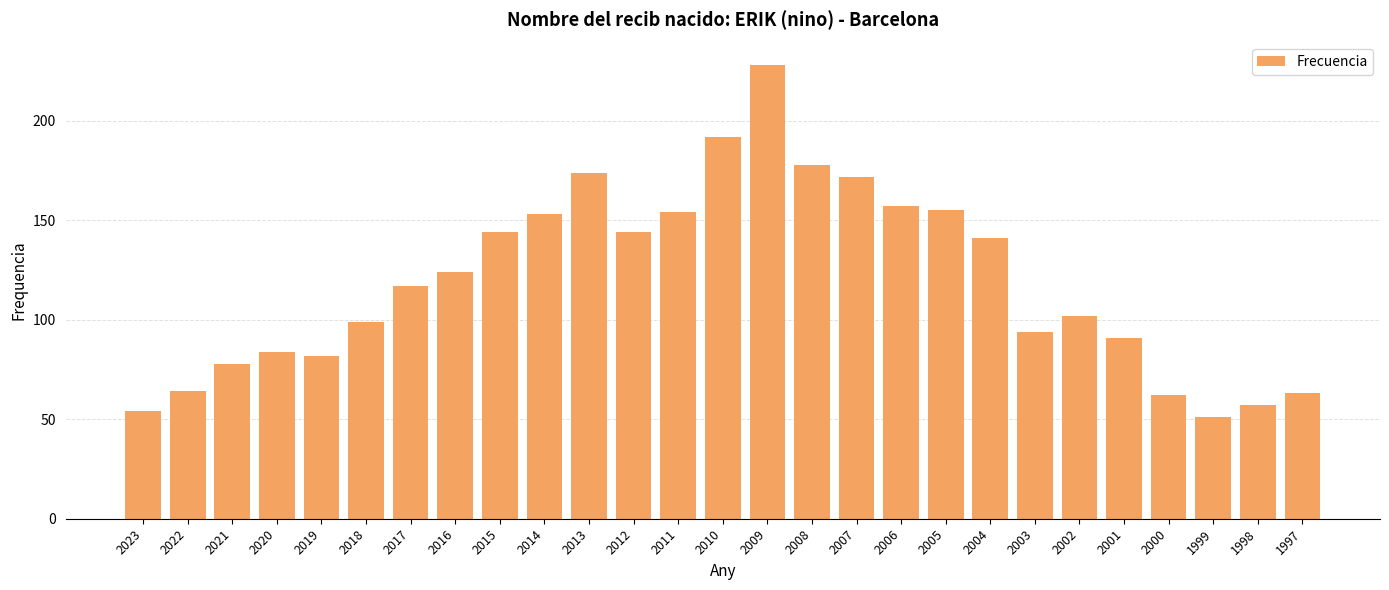

What is the difference between the values at 2016 and 2009?

104